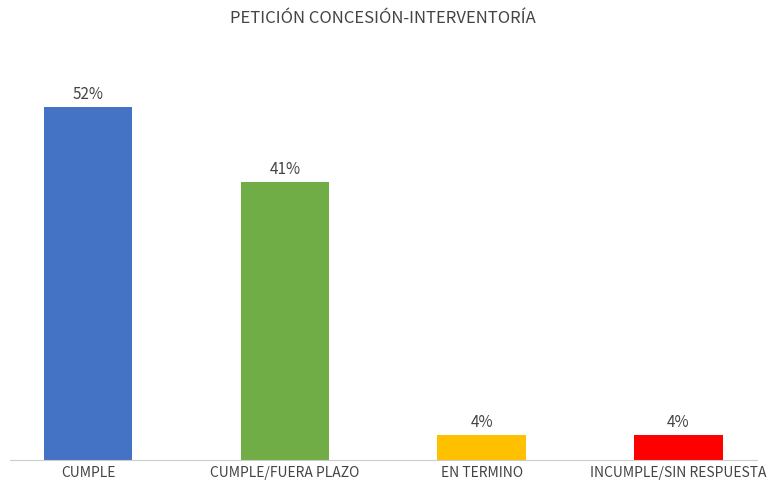

What is the label of the 3rd bar from the right?

CUMPLE/FUERA PLAZO